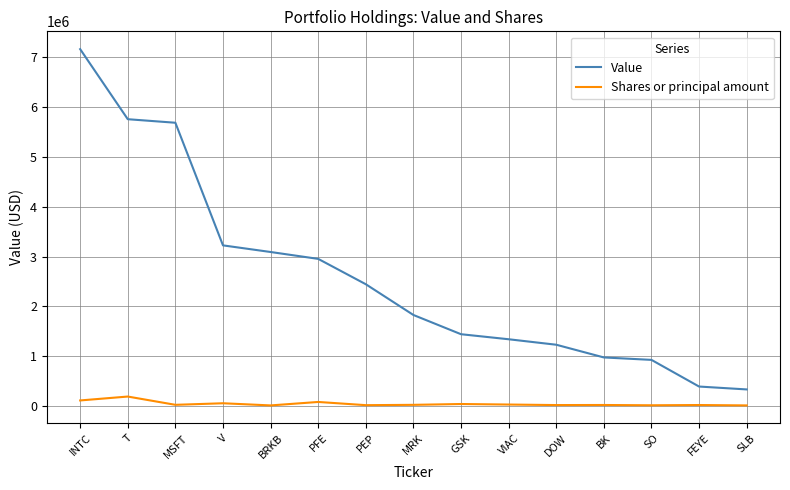

What is the difference between the Shares or principal amount values at PEP and GSK?

23120